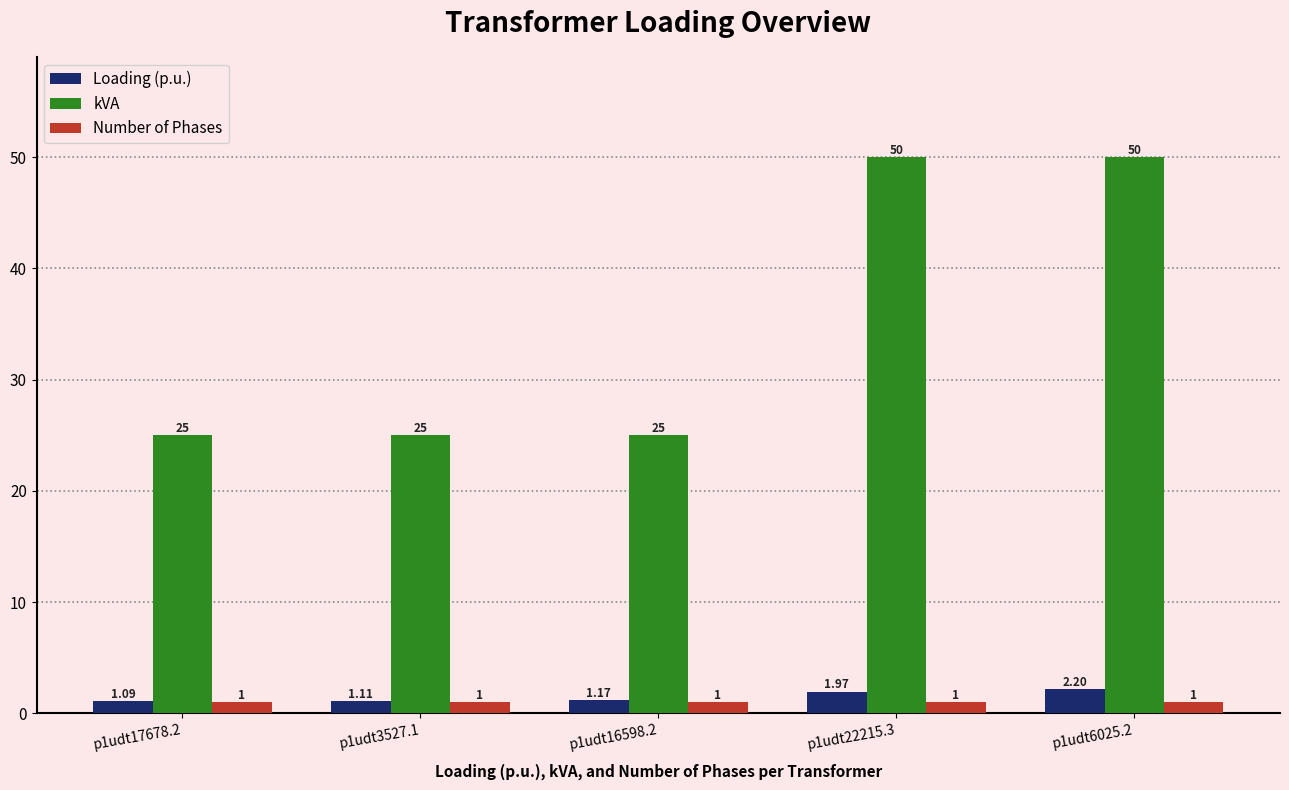

List the series in order of their peak value, highest first.

kVA, Loading (p.u.), Number of Phases